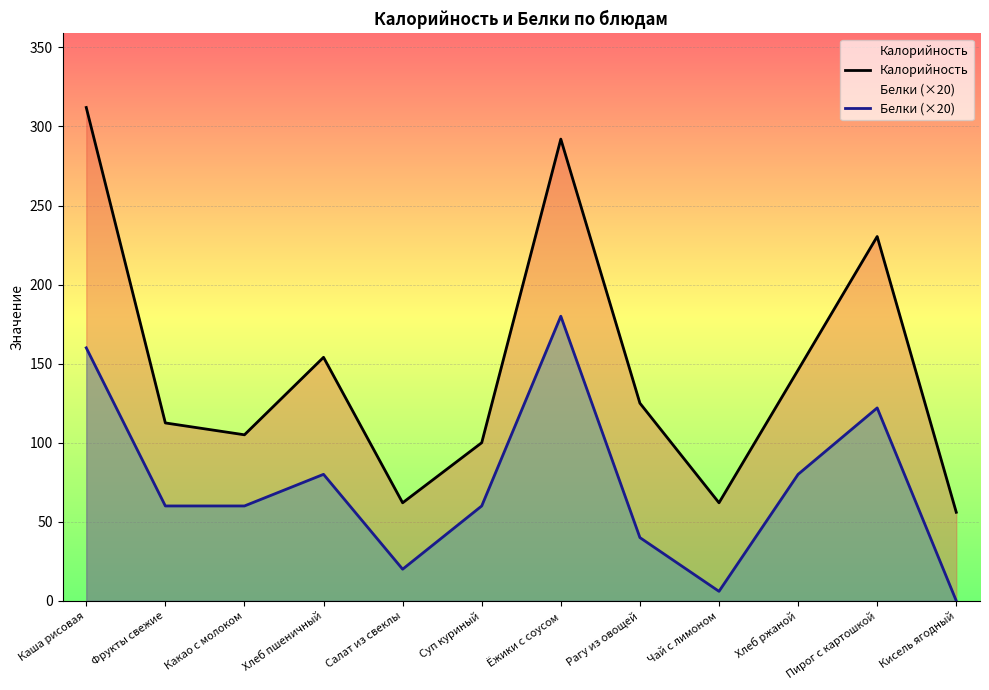

What are all the series names shown in the legend?

Калорийность, Белки (×20)